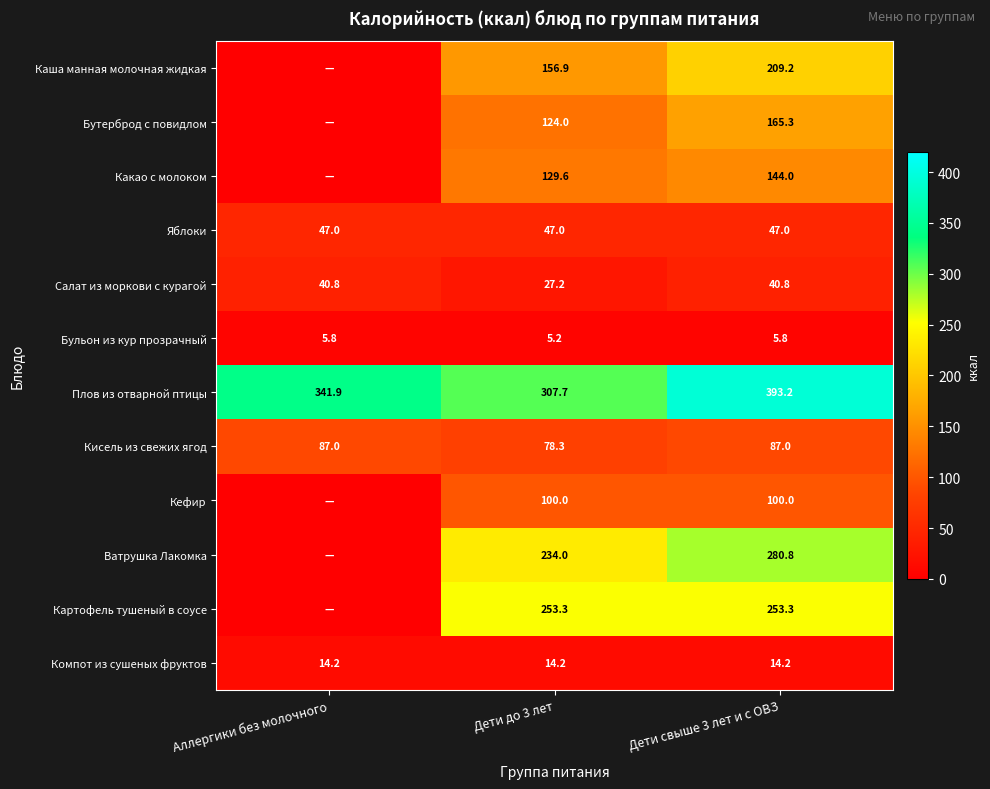

What is the total value across all series at Дети свыше 3 лет и с ОВЗ?

1740.6